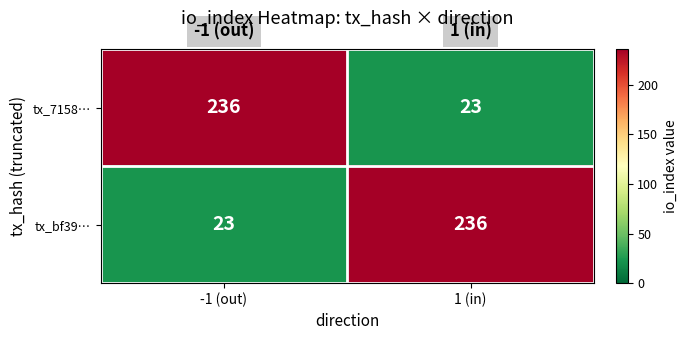

The value of tx_bf39… at 1 (in) is 236. True or false?

True